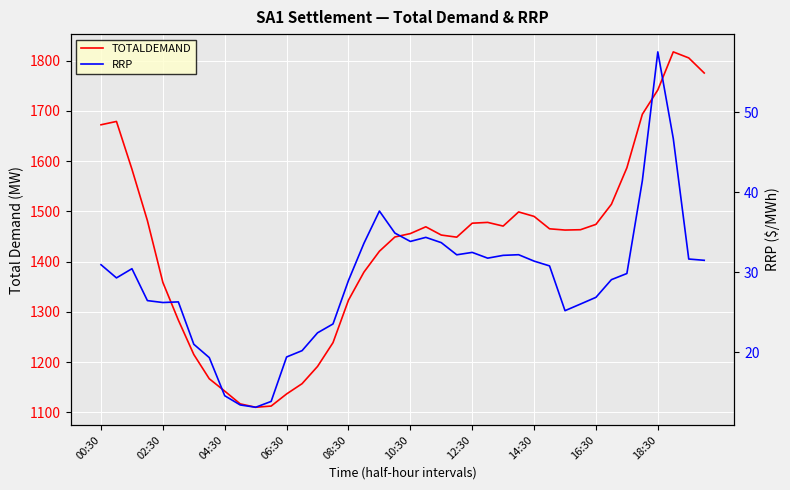

What are all the series names shown in the legend?

TOTALDEMAND, RRP